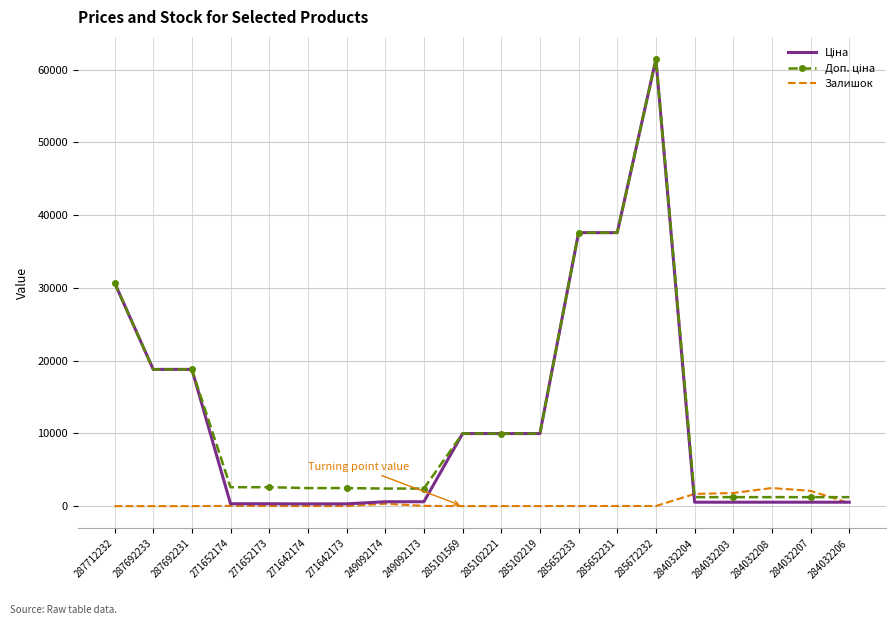

At which category is the sum across all series the highest?

285672232